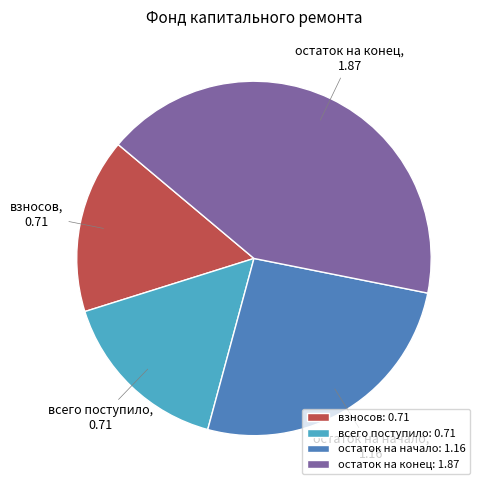

Count the number of slices in the pie.

4